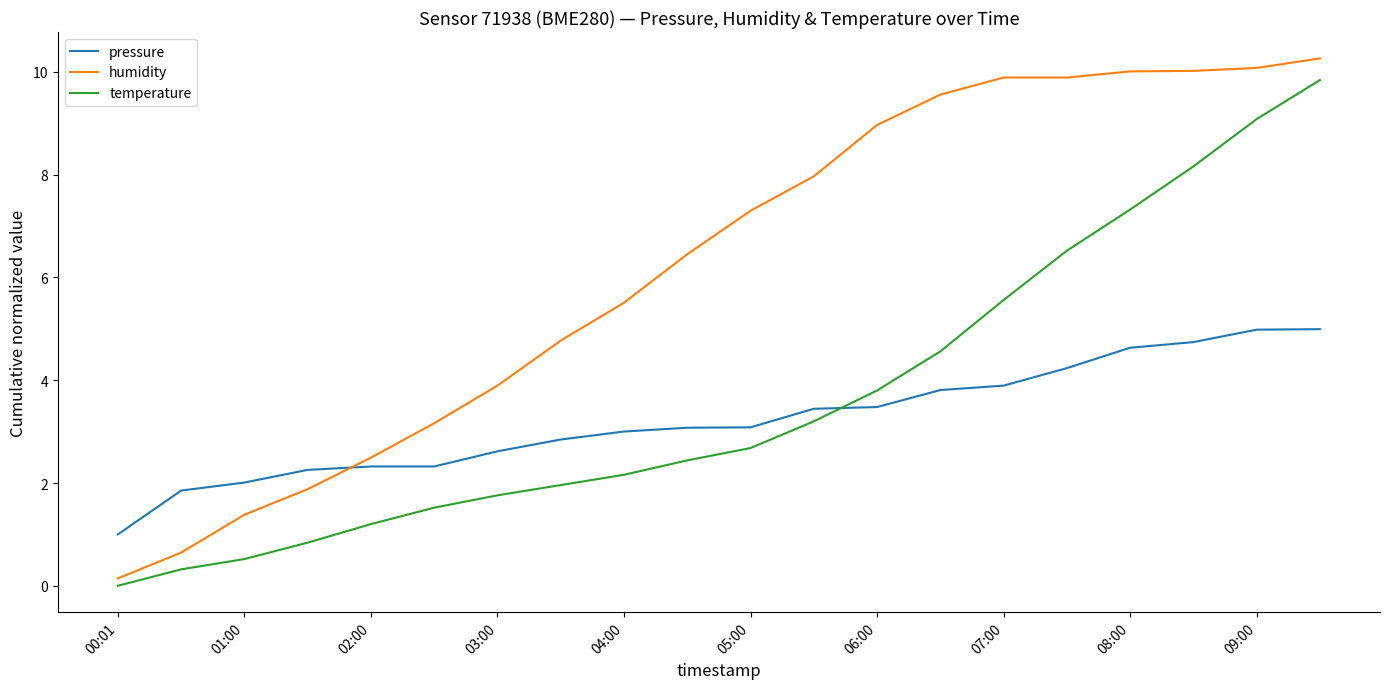

What is the maximum value for temperature?

9.8